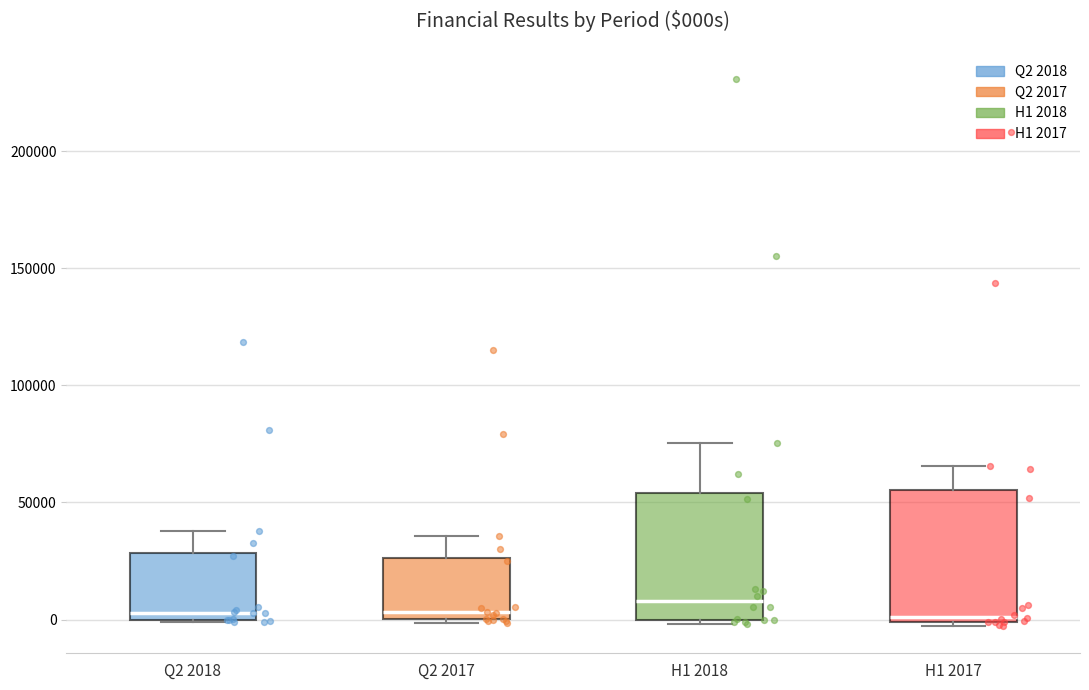

Reading left to right, read every box against the y-axis: the position of its median line, the range the box covers, and the ends of its whiskers. The values are not printed on the chart, so give them approximately, as read against the axis.

Q2 2018: median 5000, box 0 to 30000, whiskers 0 to 40000
Q2 2017: median 5000, box 0 to 25000, whiskers 0 (just below the box's lower edge) to 35000
H1 2018: median 10000, box 0 to 55000, whiskers 0 (just below the box's lower edge) to 75000
H1 2017: median 0 (just above the box's lower edge), box 0 to 55000, whiskers -5000 to 65000